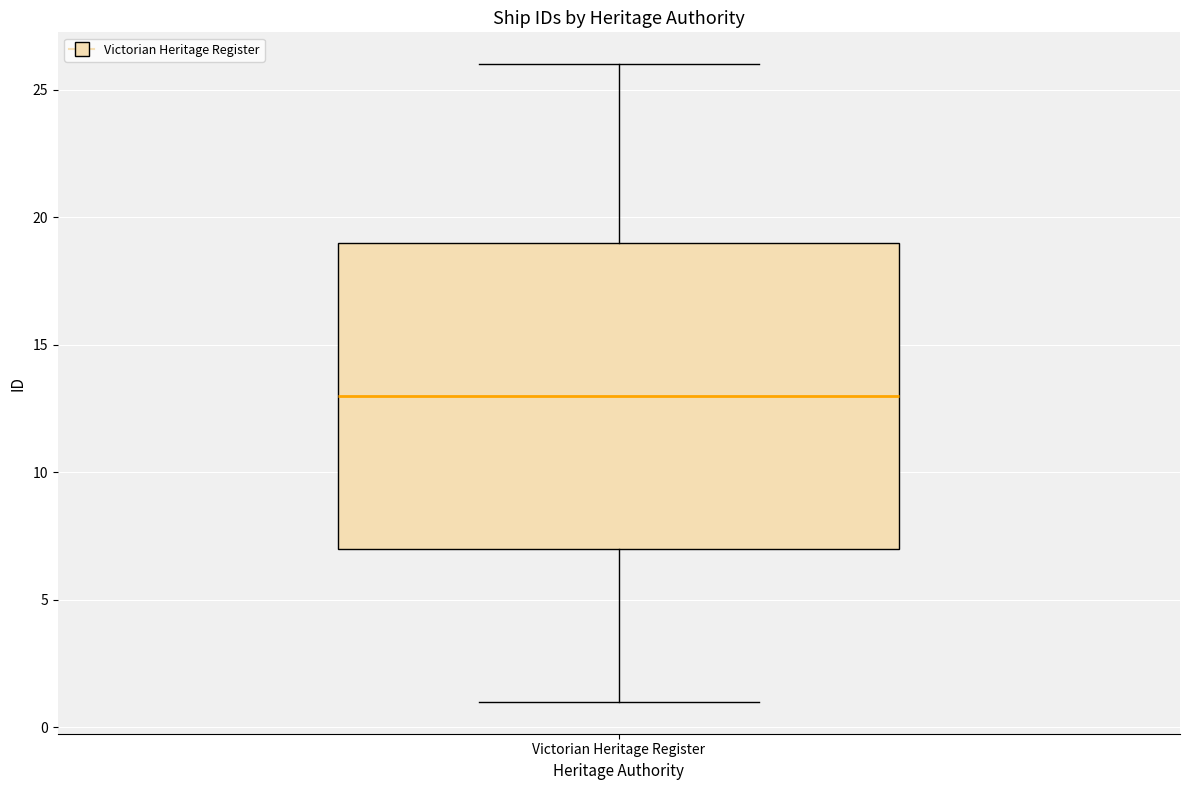

Transcribe this box plot: give where the median line is, the range the box spans, and where the two whiskers end, as read against the y-axis. The values are not printed on the chart, so give them approximately, as read against the axis.

median 13, box 7 to 19, whiskers 1 to 26